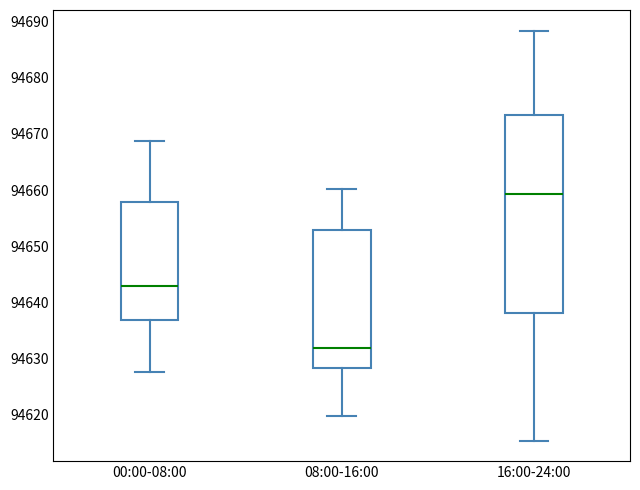

Which box is the tallest, from its lower edge to its upper edge?

16:00-24:00